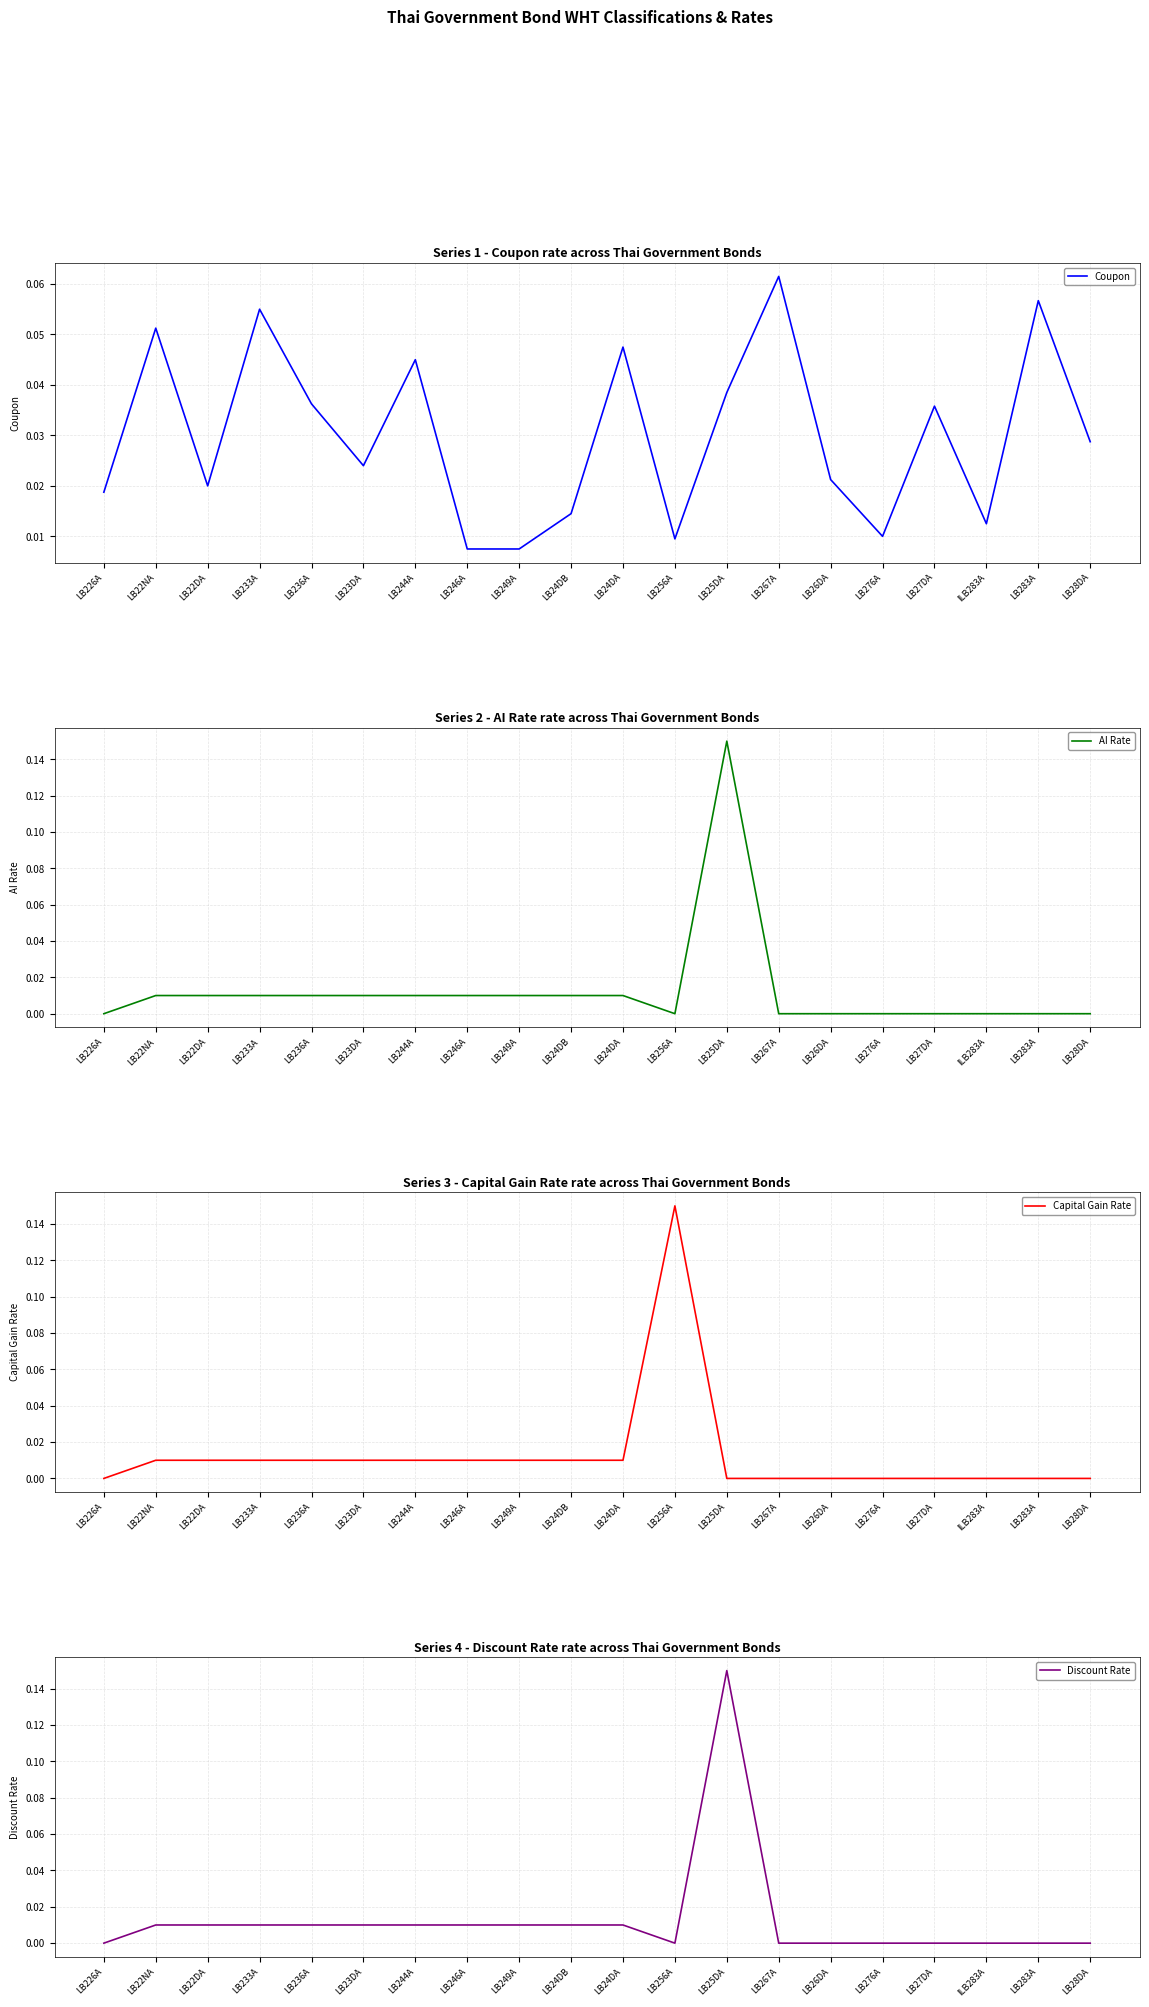

True or false: Capital Gain Rate has a value of 0.0 at LB24DB.

True